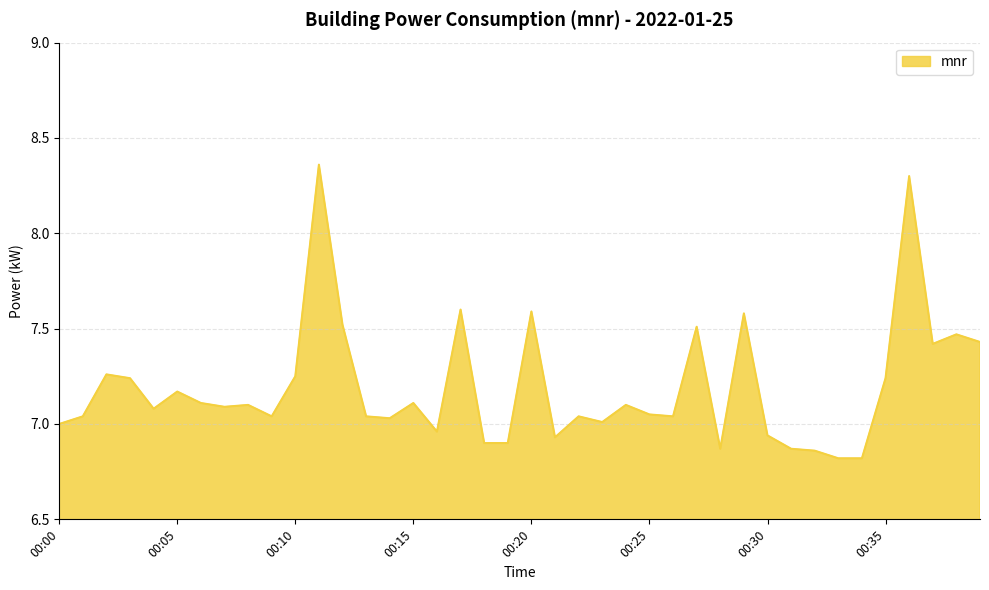

What is the difference between the maximum and second lowest values?

1.5